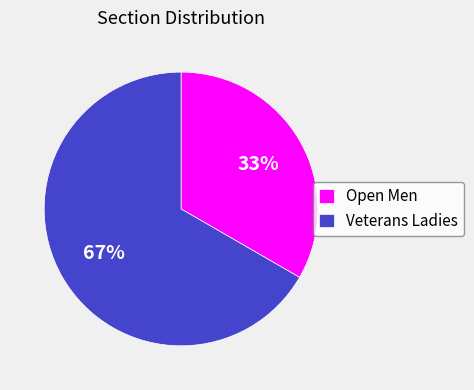

To the nearest percent, what is the combined percentage of Open Men and Veterans Ladies?

100%